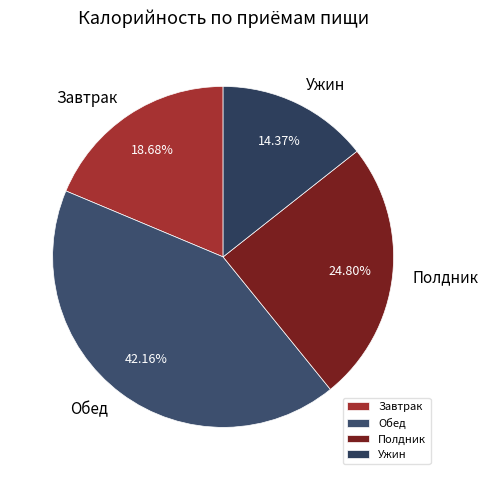

Approximately how many times larger is the value at Ужин compared to Завтрак?

0.8